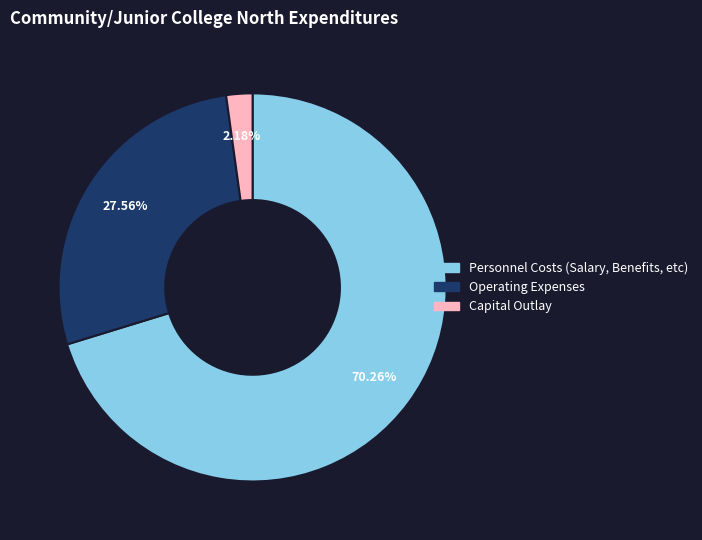

To the nearest percent, what is the average slice percentage?

33%